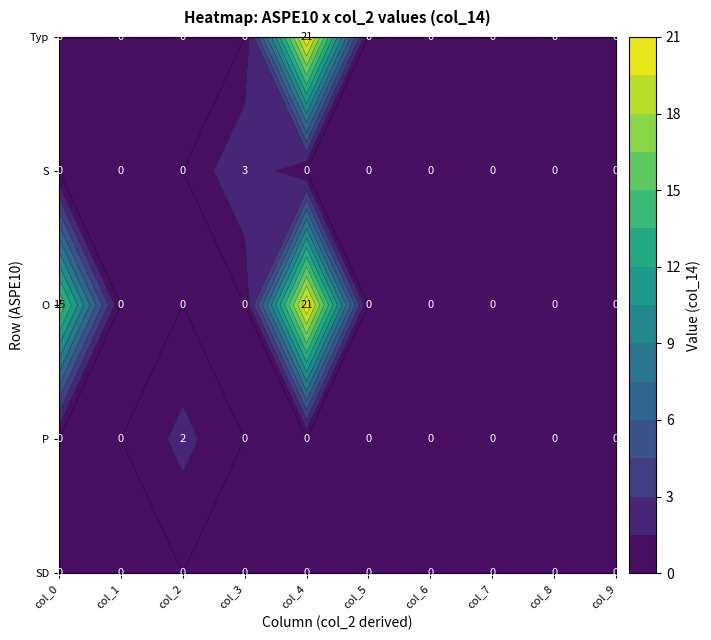

What is the sum of all S values?

3